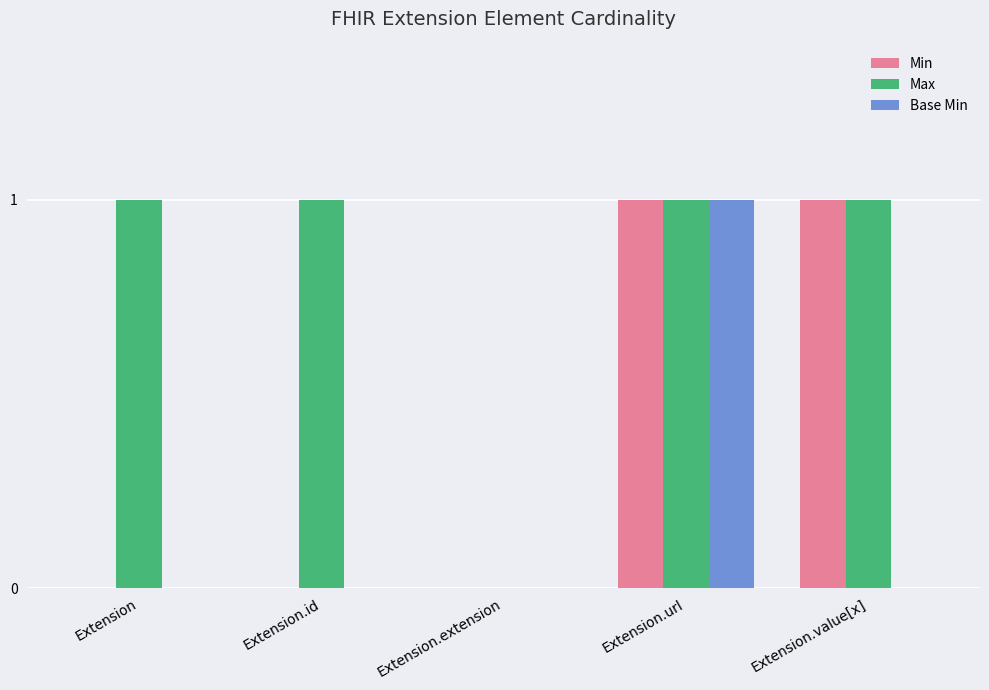

Read the Min value at Extension.url.

1